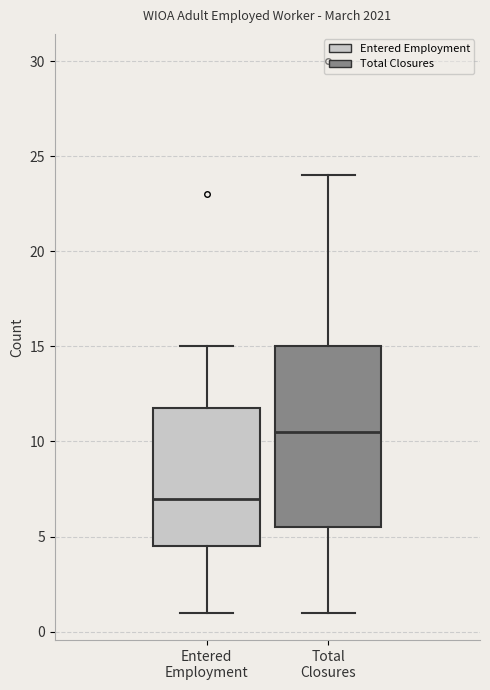

Where does the median line of the box for Entered Employment sit on the y-axis? The values are not printed on the chart, so give them approximately, as read against the axis.

7.0